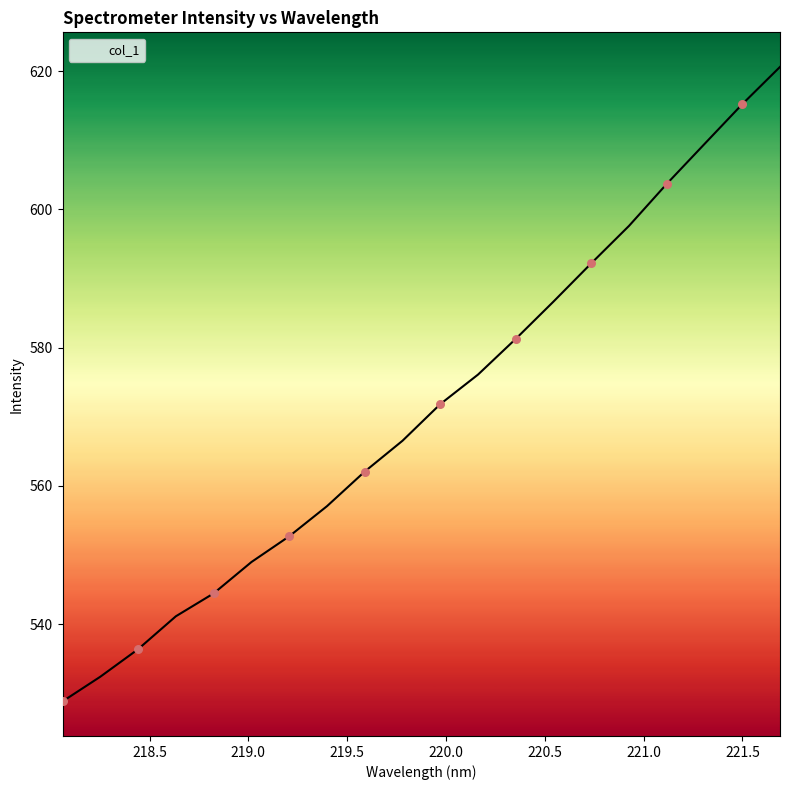

What is the greatest value displayed?

620.6